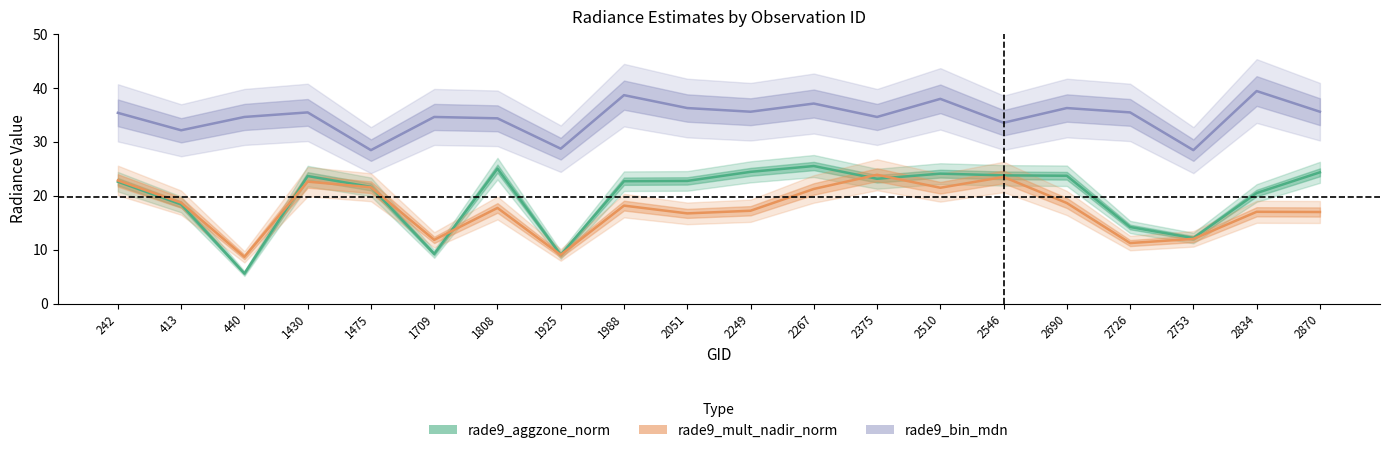

What is the value of the rade9_aggzone_norm point at the 4th from the left?

23.7